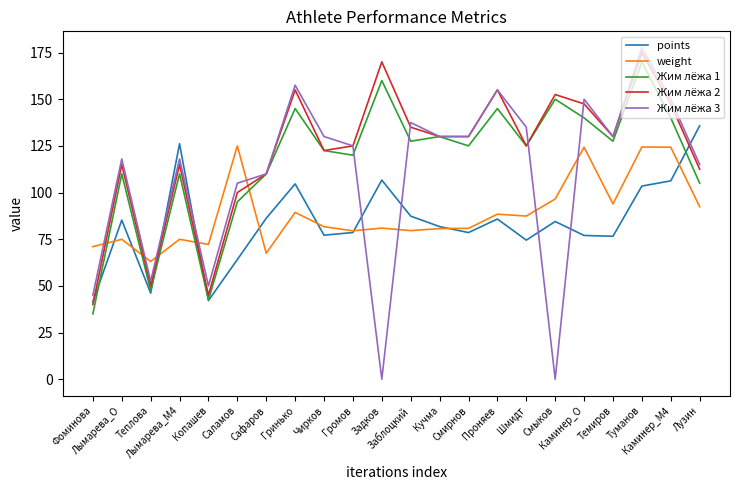

Where is the first local maximum for Жим лёжа 1?

Лымарева_O